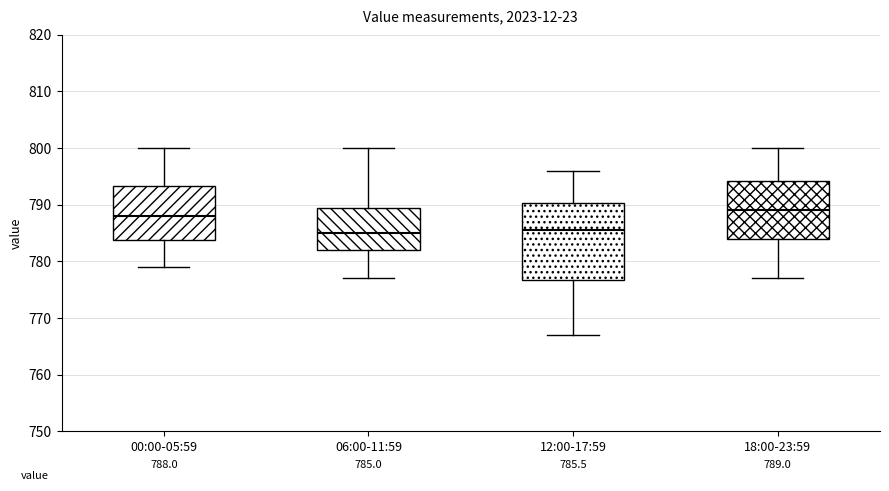

Which box is the tallest, from its lower edge to its upper edge?

12:00-17:59